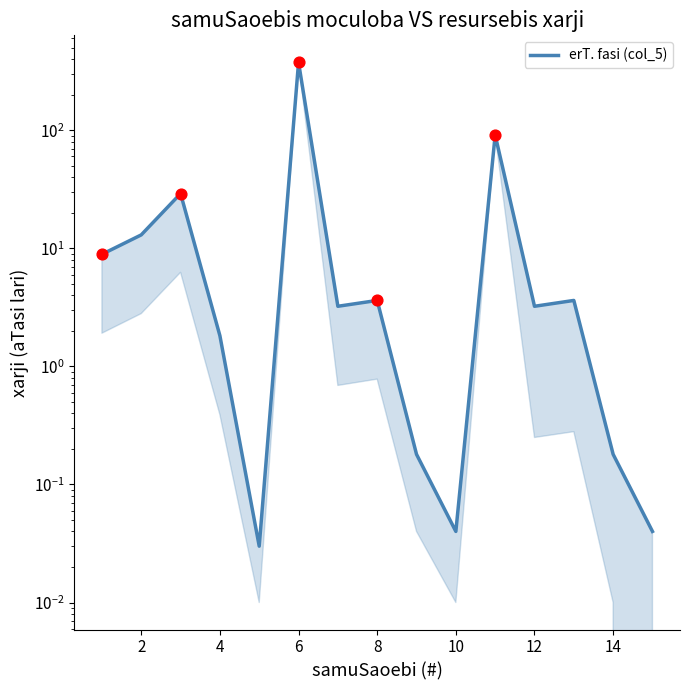

What is the change in value from 0 to 13?

-8.7